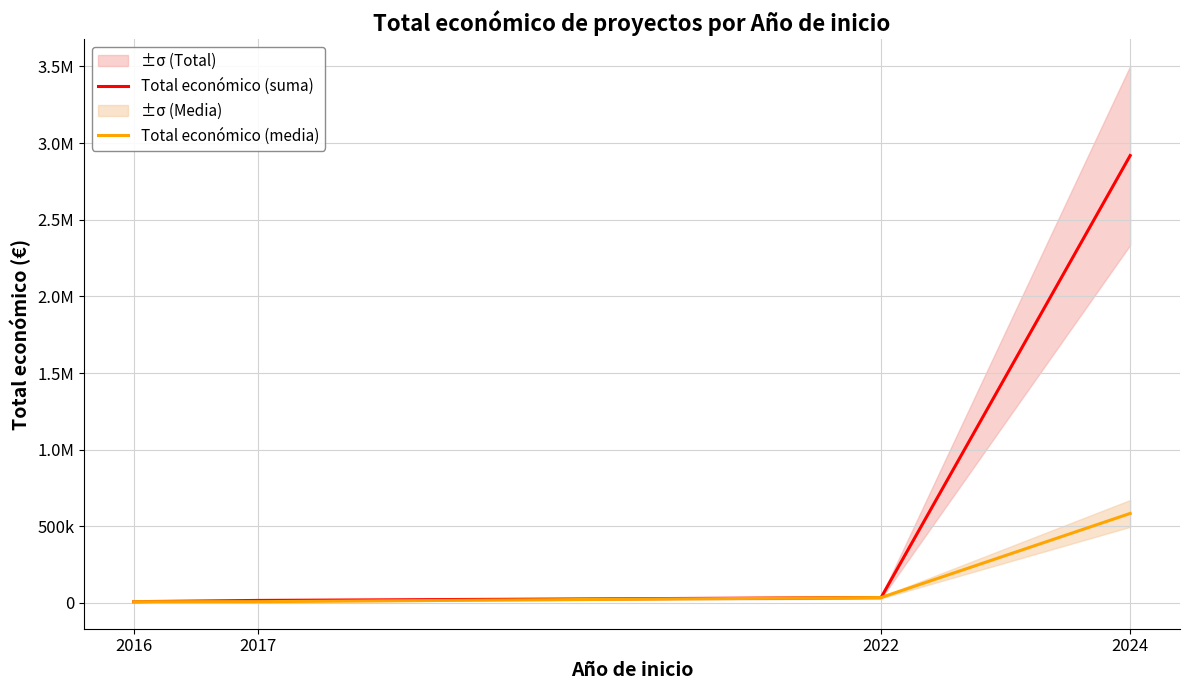

What is the value of the Total económico (suma) point at the 1st from the left?

7980.0